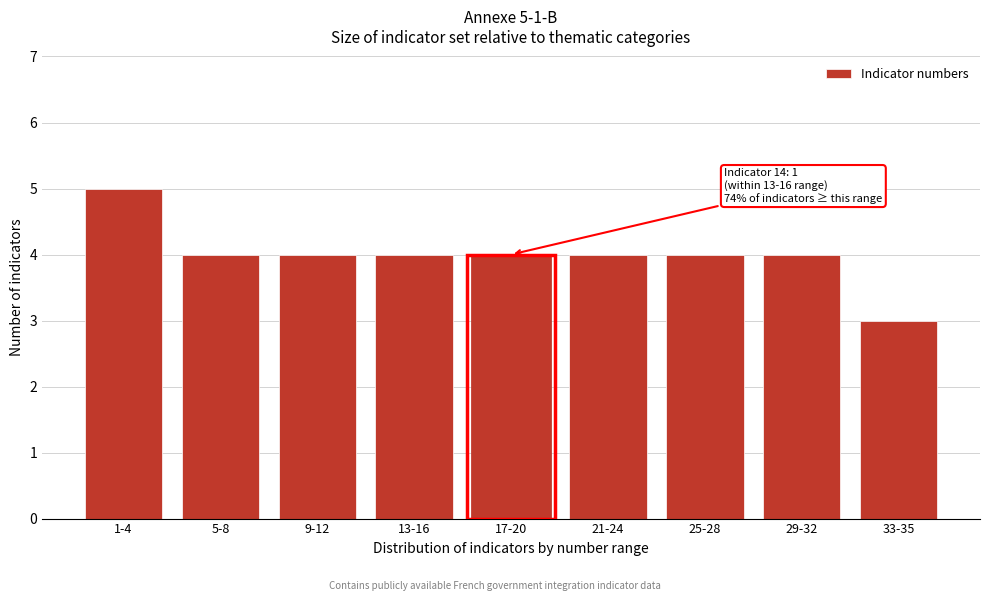

Reading left to right, what are all the values shown in this chart?

5	4	4	4	4	4	4	4	3